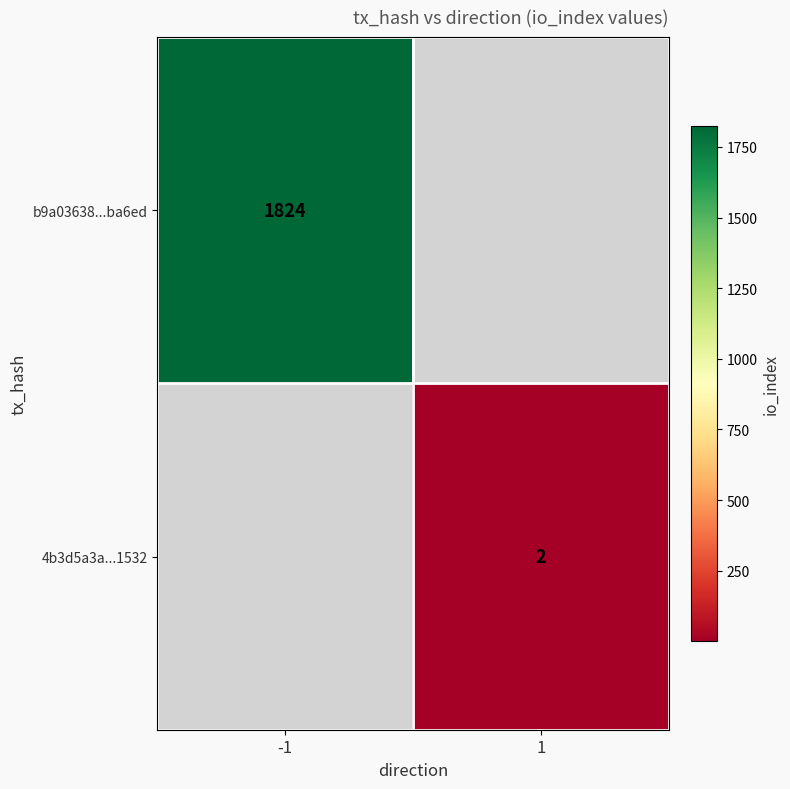

Is it true that b9a03638...ba6ed equals 1824 at -1?

True